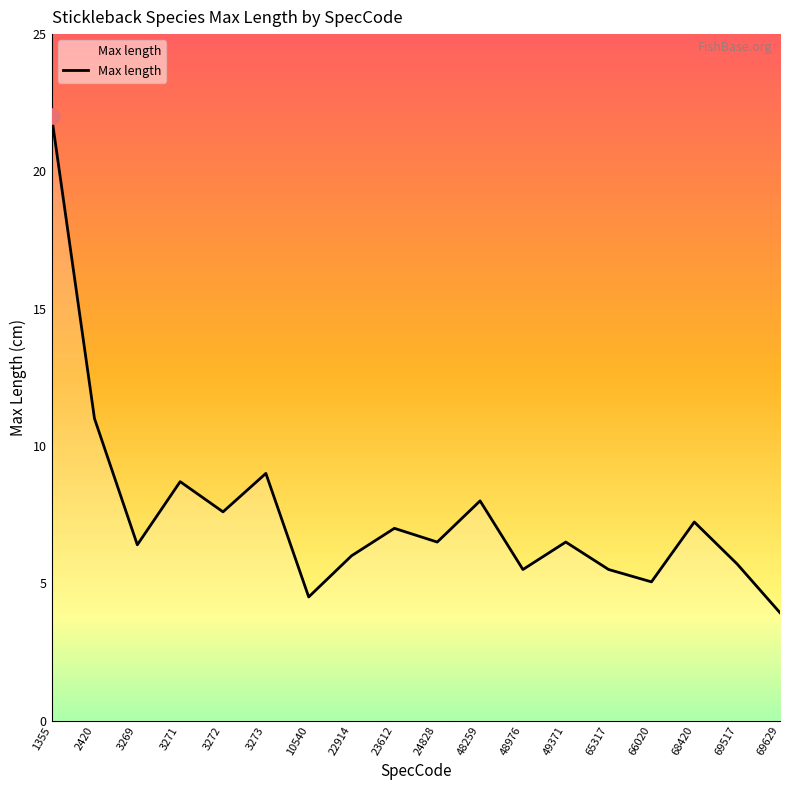

What is the change in value from 22914 to 24828?

+0.5